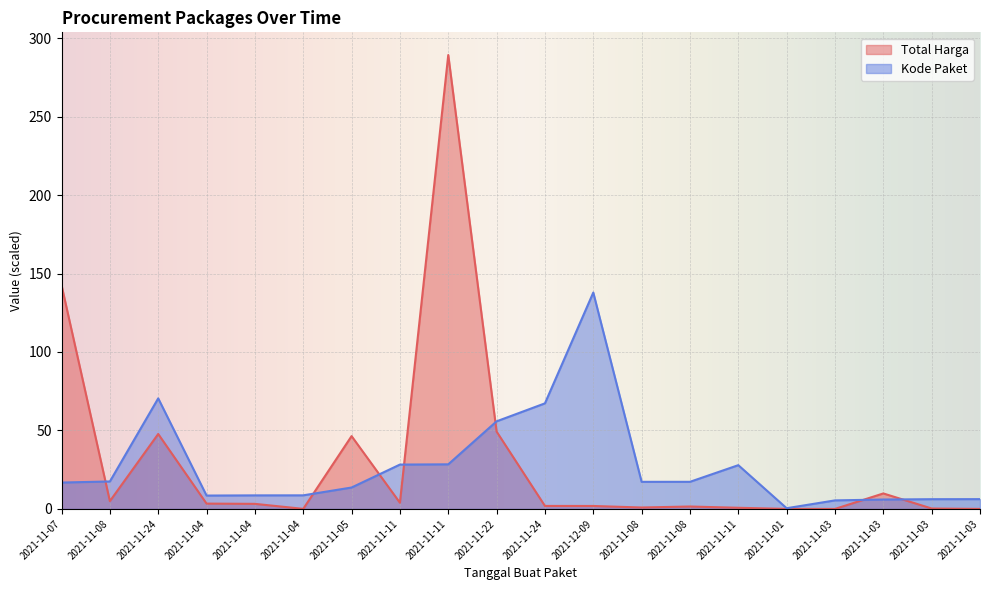

What is the label of the 16th point from the right?

2021-11-04